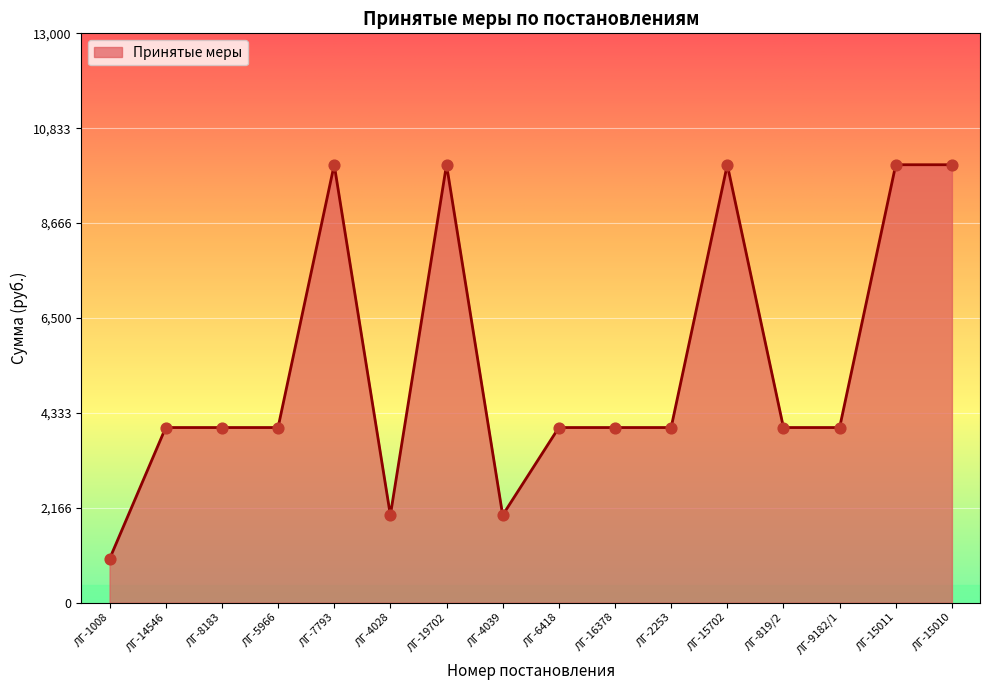

What is the ratio of the value at ЛГ-15702 to the value at ЛГ-15010?

1.0